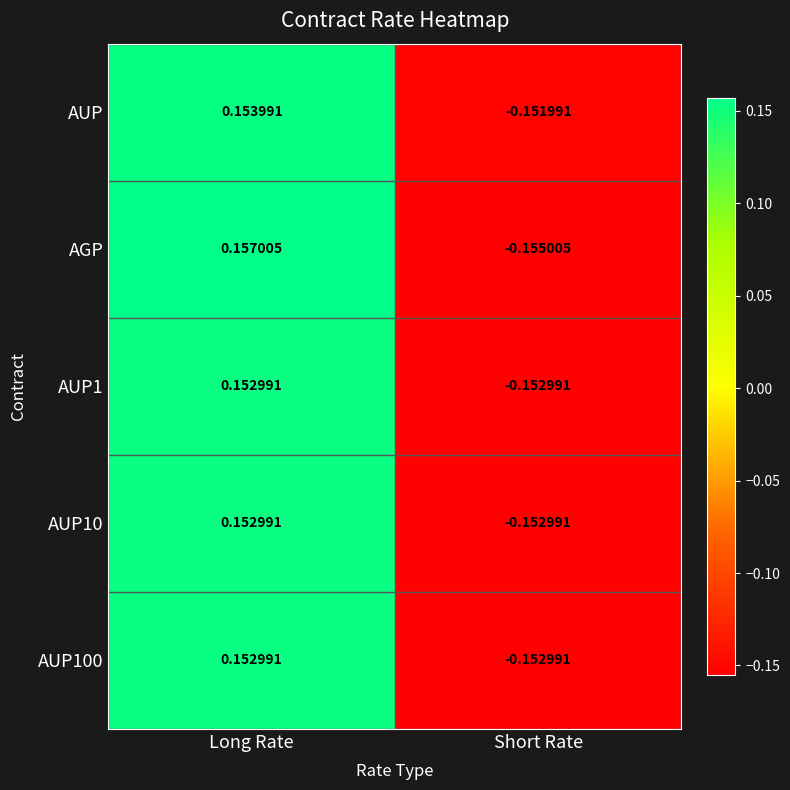

What is the total value across all series at Long Rate?

0.8